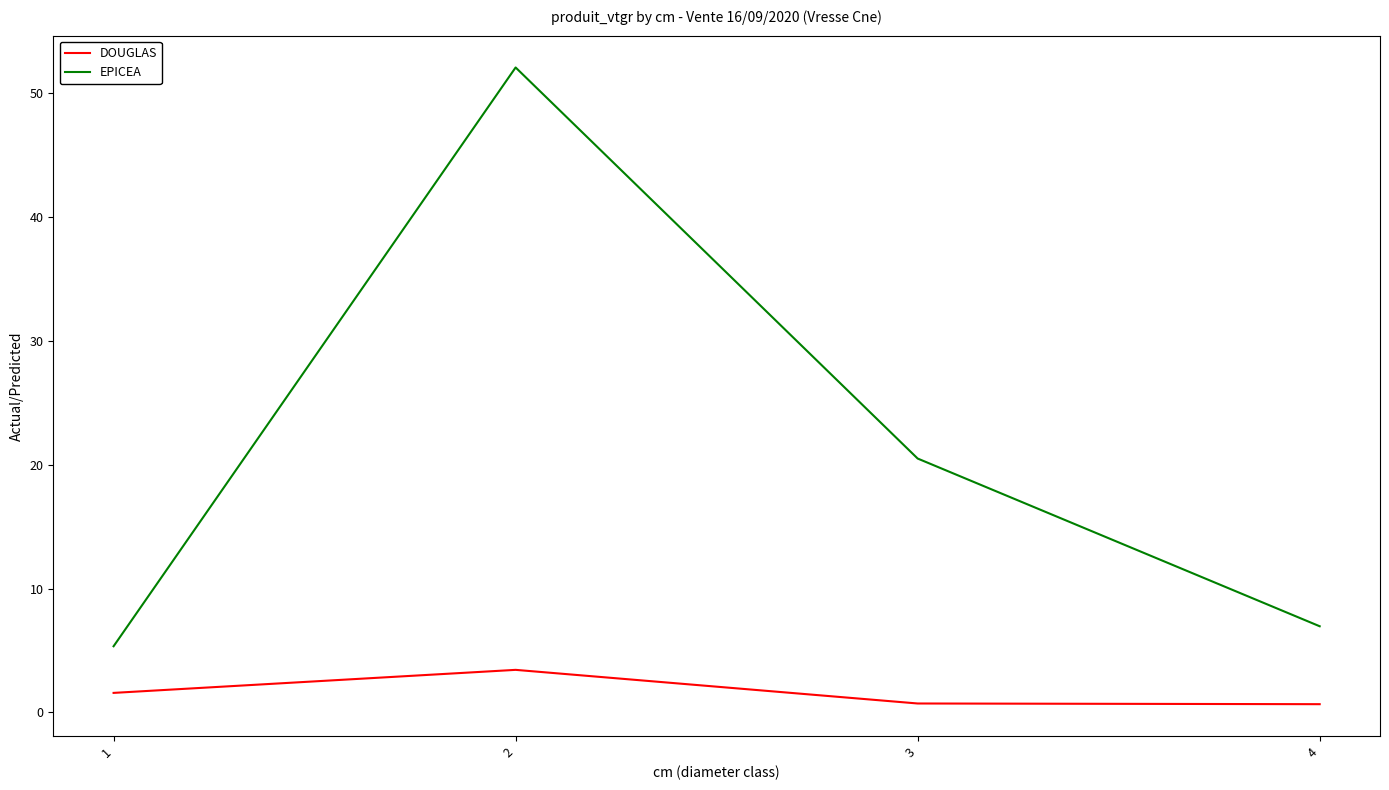

At 4, list the series in order from smallest to largest.

DOUGLAS, EPICEA